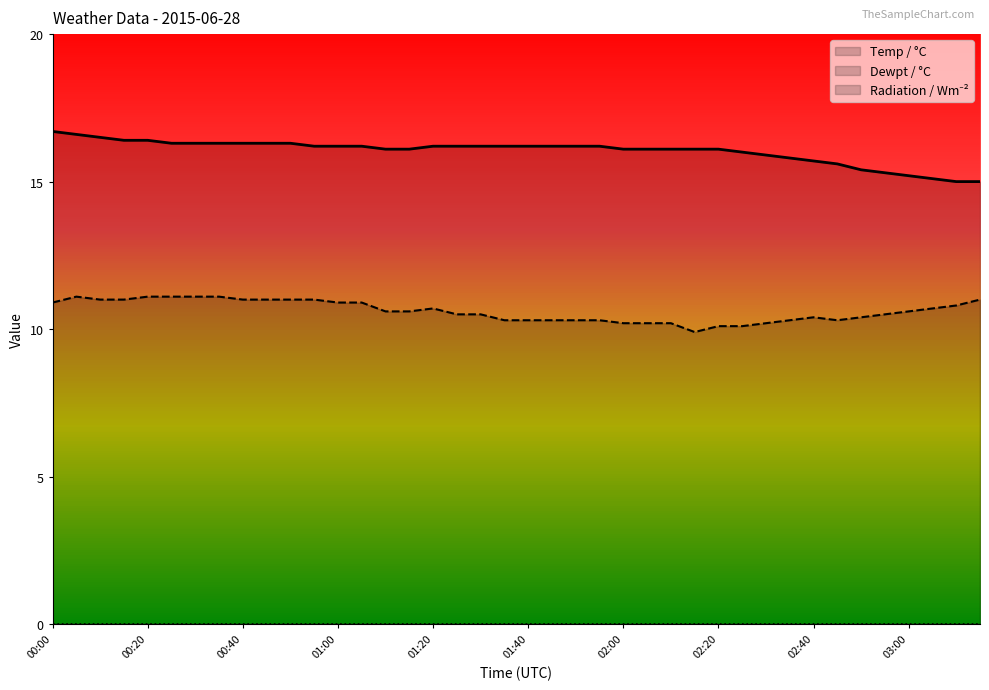

What is the approximate value of Temp / °C at 03:15?

15.0